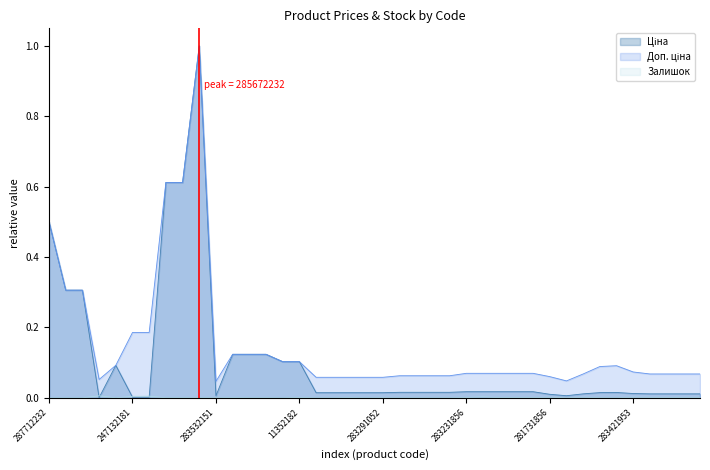

Rank the series at 283451953 from highest to lowest value.

Доп. ціна, Ціна, Залишок